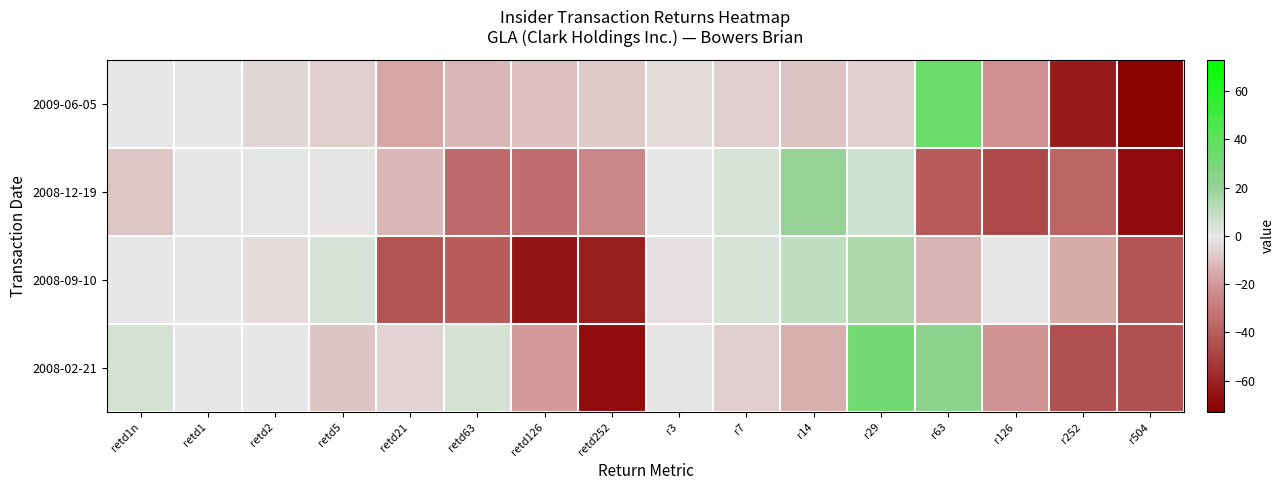

Reading right to left, list all the values displayed in this chart.

2009-06-05: r504=-73	r252=-63	r126=-22	r63=35	r29=-6	r14=-9	r7=-6	r3=-3	retd252=-7	retd126=-10	retd63=-12	retd21=-16	retd5=-6	retd2=-4	retd1=0	retd1n=0
2008-12-19: r504=-69	r252=-37	r126=-47	r63=-41	r29=6	r14=20	r7=4	r3=0	retd252=-25	retd126=-34	retd63=-35	retd21=-12	retd5=-1	retd2=1	retd1=1	retd1n=-8
2008-09-10: r504=-43	r252=-15	r126=0	r63=-13	r29=15	r14=10	r7=4	r3=-2	retd252=-62	retd126=-66	retd63=-40	retd21=-43	retd5=4	retd2=-3	retd1=1	retd1n=0
2008-02-21: r504=-44	r252=-45	r126=-21	r63=23	r29=32	r14=-14	r7=-6	r3=-1	retd252=-68	retd126=-19	retd63=5	retd21=-5	retd5=-9	retd2=0	retd1=0	retd1n=5